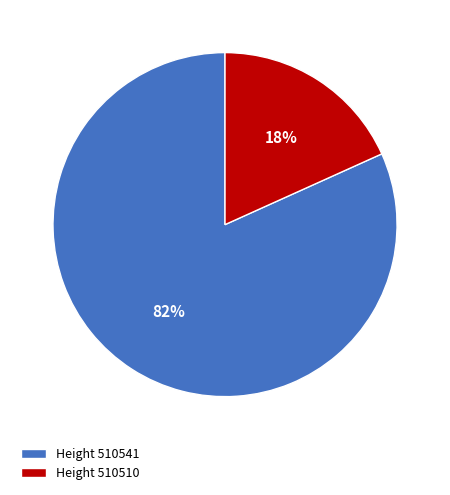

Do Height 510541 and Height 510510 together represent more than half of the pie?

Yes